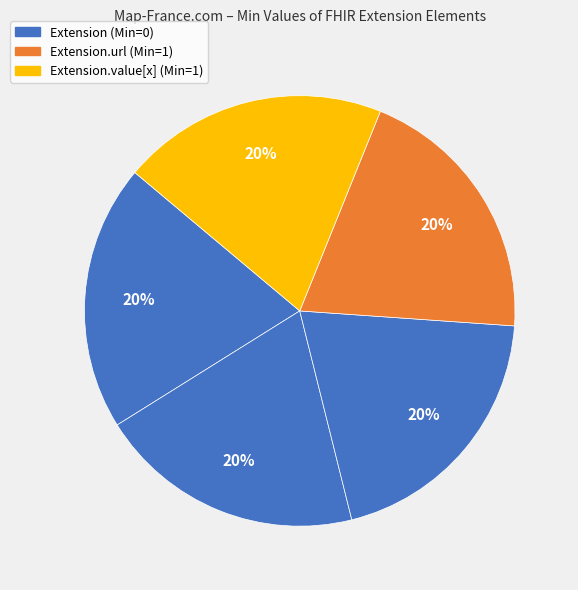

How many slices are in this pie chart?

5